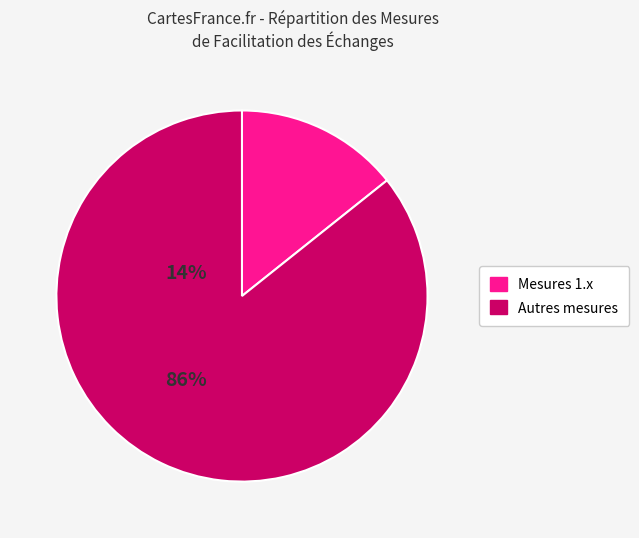

Is there any slice that represents more than half of the pie?

Yes